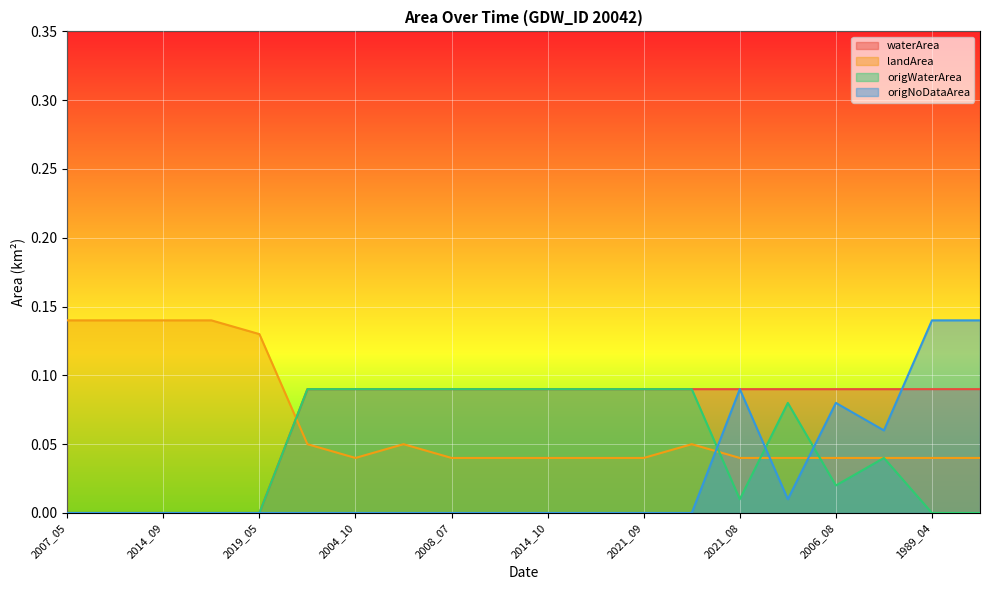

Reading left to right, list all the values displayed in this chart.

waterArea: 2007_05=0.0	2011_05=0.0	2014_09=0.0	2015_04=0.0	2019_05=0.0	1999_09=0.1	2004_10=0.1	2005_09=0.1	2008_07=0.1	2013_12=0.1	2014_10=0.1	2017_04=0.1	2021_09=0.1	2021_10=0.1	2021_08=0.1	2018_09=0.1	2006_08=0.1	2009_05=0.1	1989_04=0.1	1989_05=0.1
landArea: 2007_05=0.1	2011_05=0.1	2014_09=0.1	2015_04=0.1	2019_05=0.1	1999_09=0.1	2004_10=0.0	2005_09=0.1	2008_07=0.0	2013_12=0.0	2014_10=0.0	2017_04=0.0	2021_09=0.0	2021_10=0.1	2021_08=0.0	2018_09=0.0	2006_08=0.0	2009_05=0.0	1989_04=0.0	1989_05=0.0
origWaterArea: 2007_05=0.0	2011_05=0.0	2014_09=0.0	2015_04=0.0	2019_05=0.0	1999_09=0.1	2004_10=0.1	2005_09=0.1	2008_07=0.1	2013_12=0.1	2014_10=0.1	2017_04=0.1	2021_09=0.1	2021_10=0.1	2021_08=0.0	2018_09=0.1	2006_08=0.0	2009_05=0.0	1989_04=0.0	1989_05=0.0
origNoDataArea: 2007_05=0.0	2011_05=0.0	2014_09=0.0	2015_04=0.0	2019_05=0.0	1999_09=0.0	2004_10=0.0	2005_09=0.0	2008_07=0.0	2013_12=0.0	2014_10=0.0	2017_04=0.0	2021_09=0.0	2021_10=0.0	2021_08=0.1	2018_09=0.0	2006_08=0.1	2009_05=0.1	1989_04=0.1	1989_05=0.1